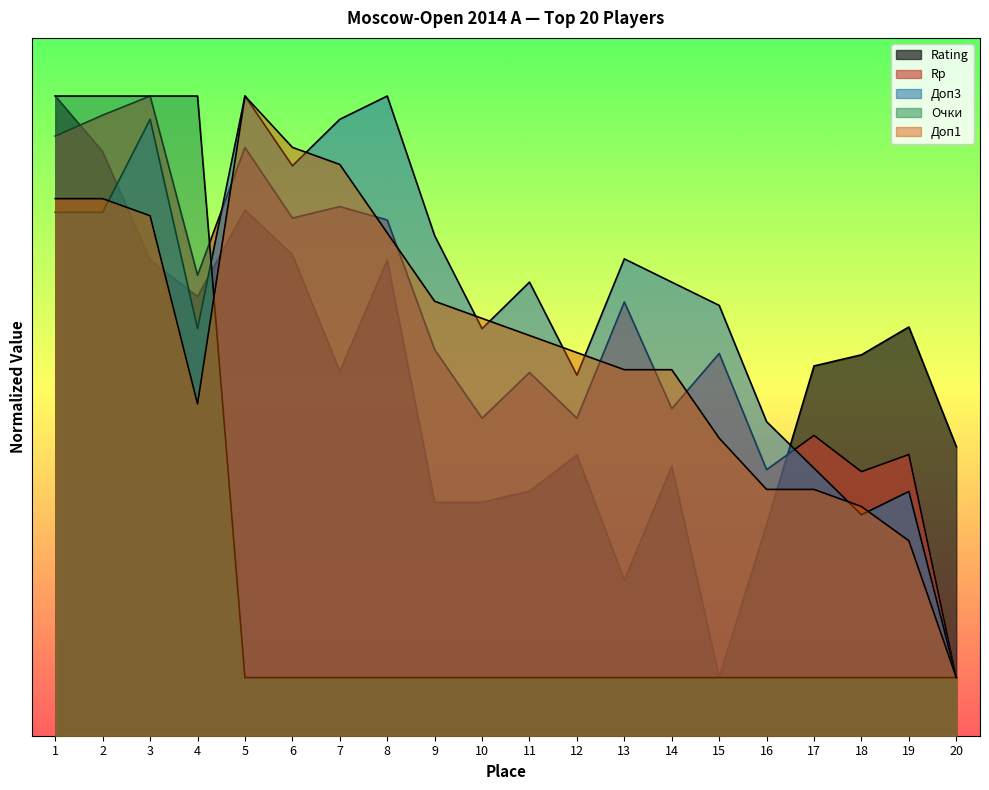

Which series changed the most between 2 and 3?

Rating